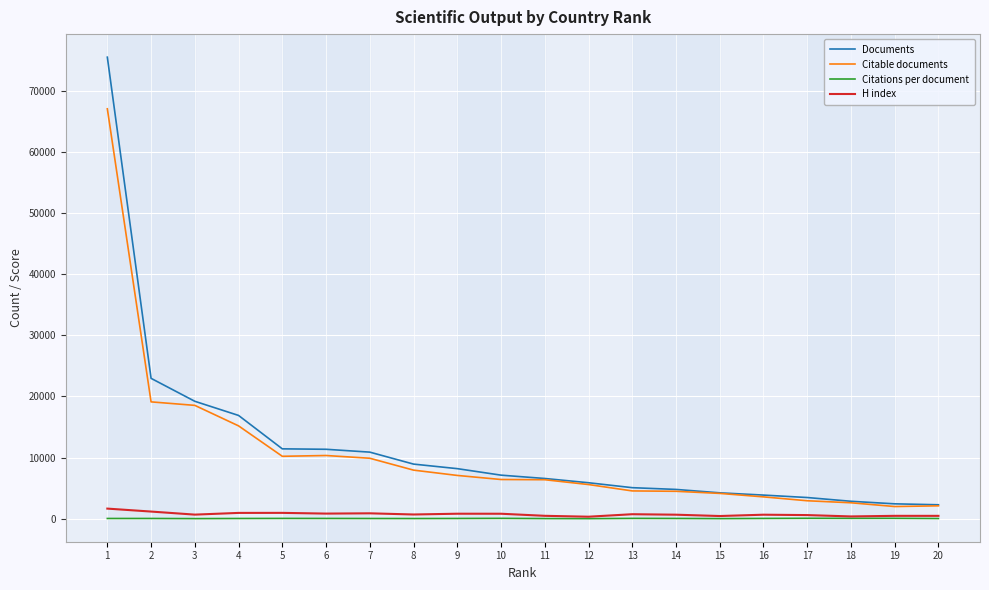

What is the sum of all Citable documents values?

210314.0